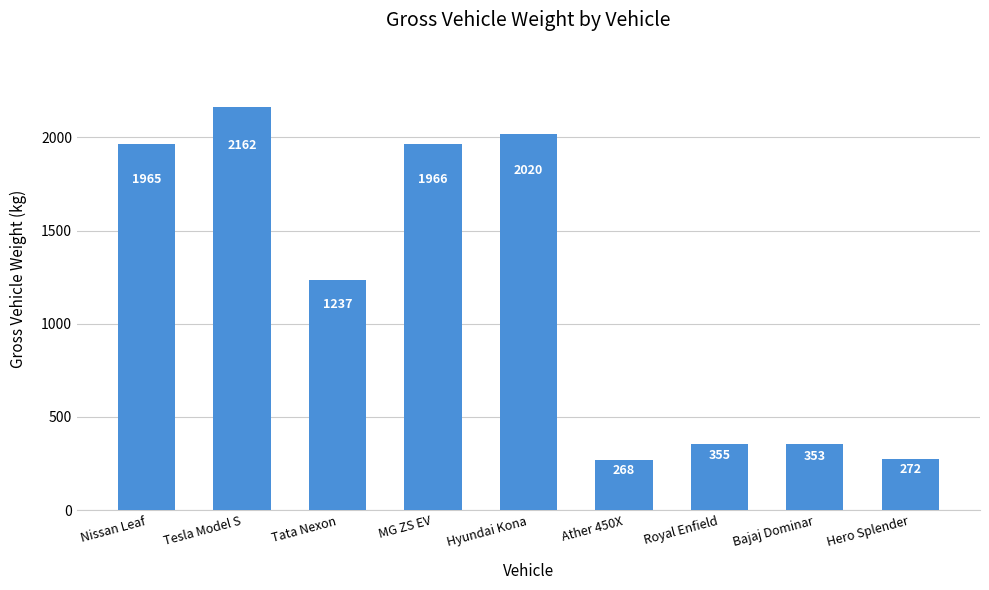

Does the chart contain any negative values?

No